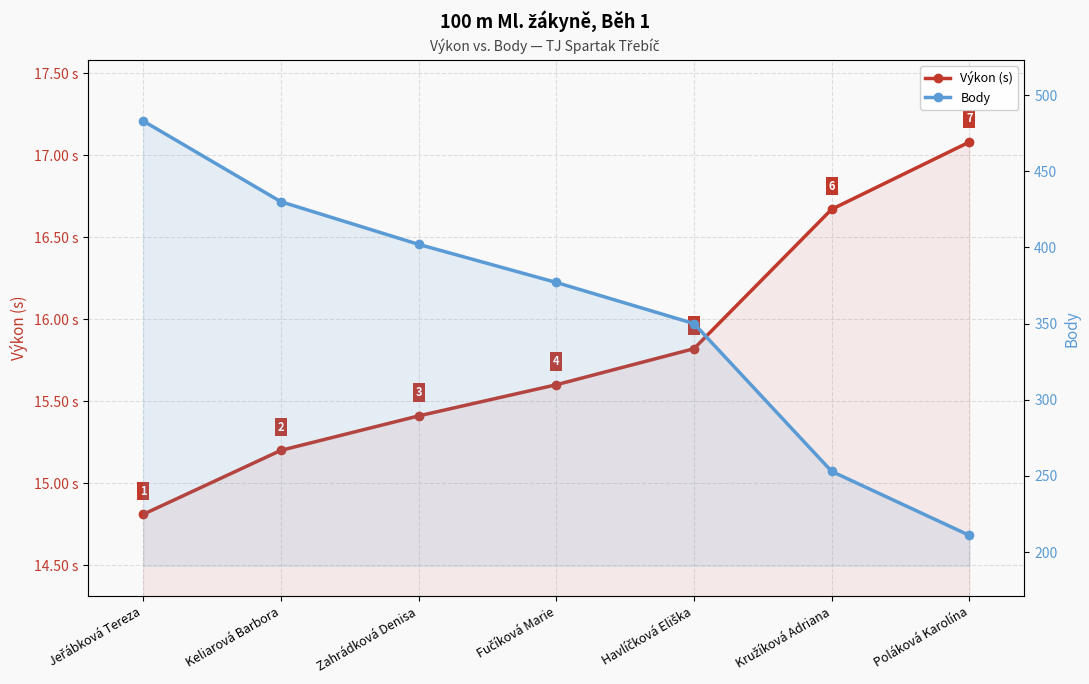

How many data points in Body are above 377?

3